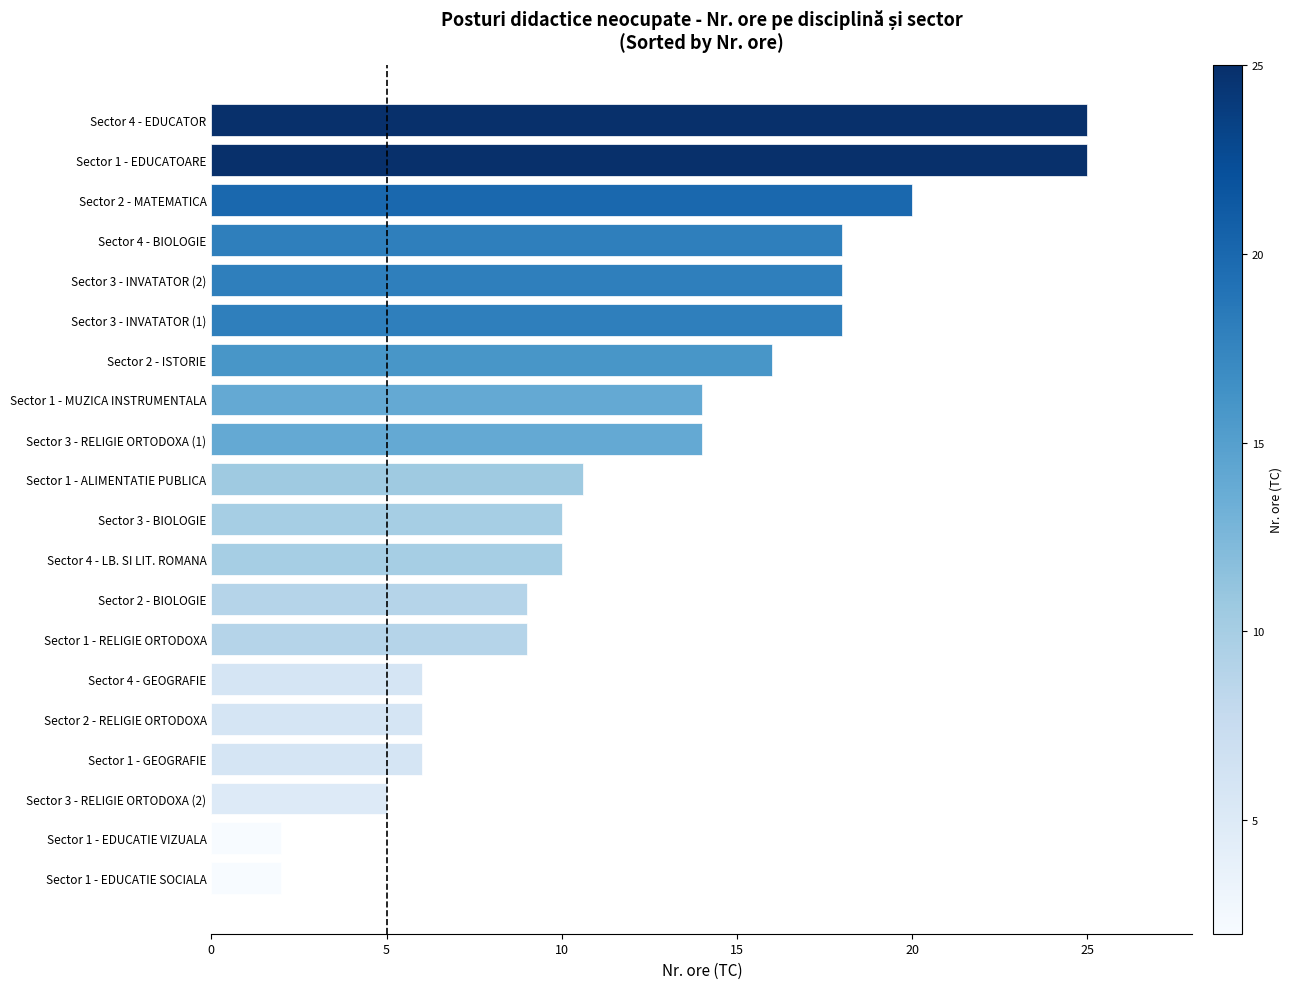

What is the greatest value displayed?

25.0